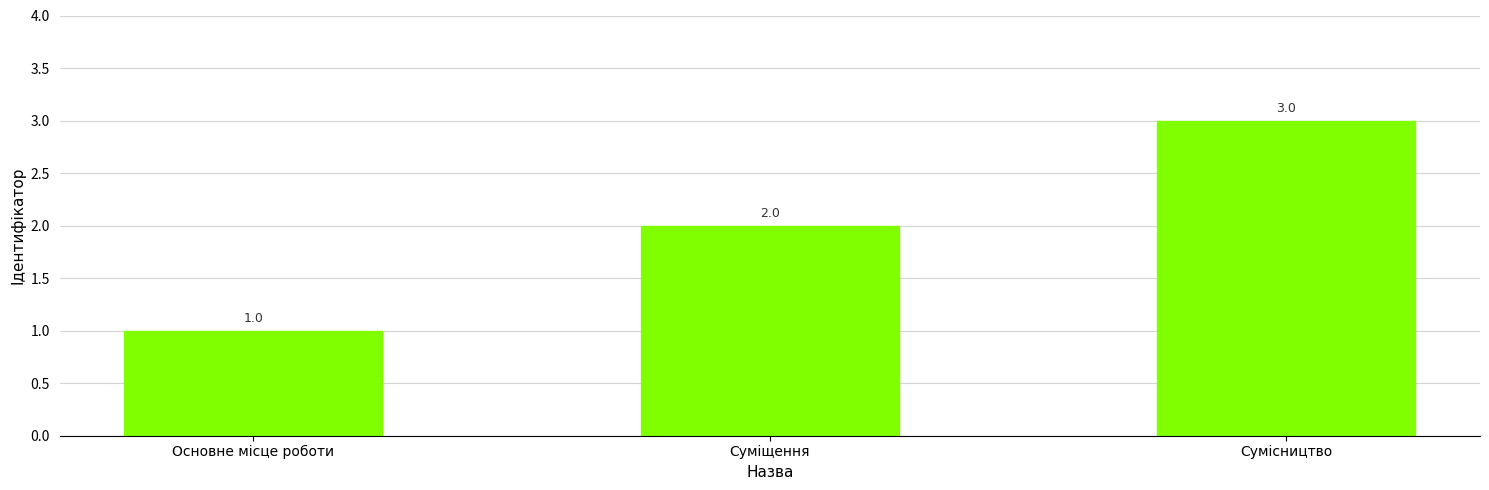

Reading left to right, extract all data points from this chart.

Основне місце роботи=1	Суміщення=2	Сумісництво=3